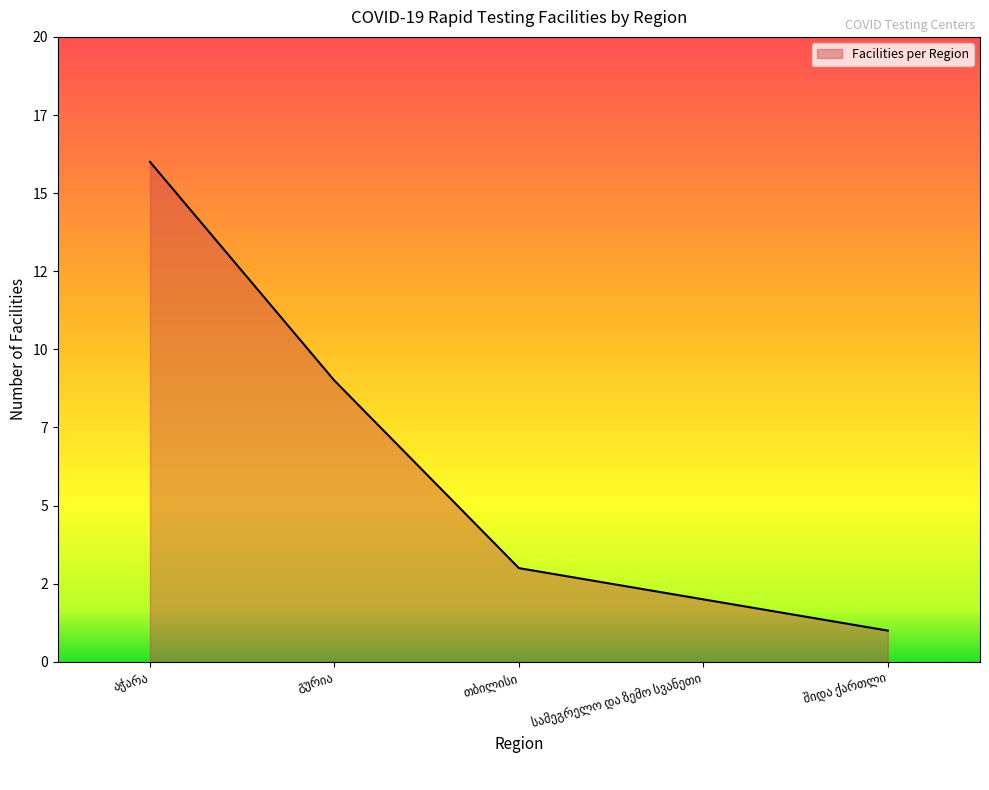

True or false: the data has more than 2 interior local peaks.

False